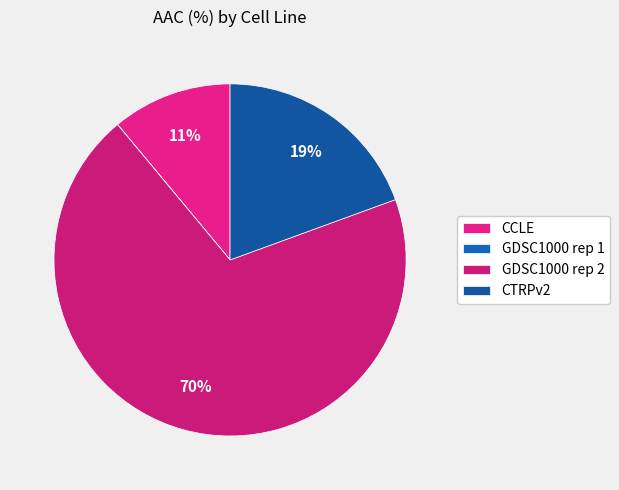

Rank the categories by value from lowest to highest.

GDSC1000 rep 1, CCLE, CTRPv2, GDSC1000 rep 2